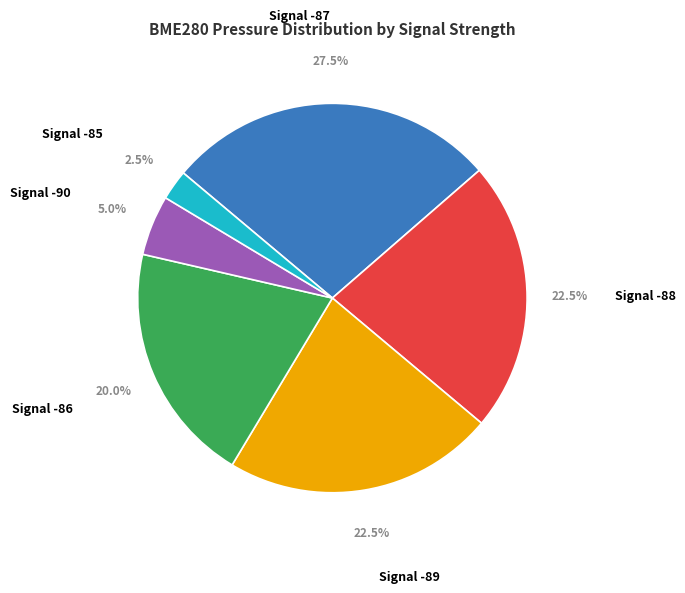

Which category has the biggest portion of the pie?

Signal -87